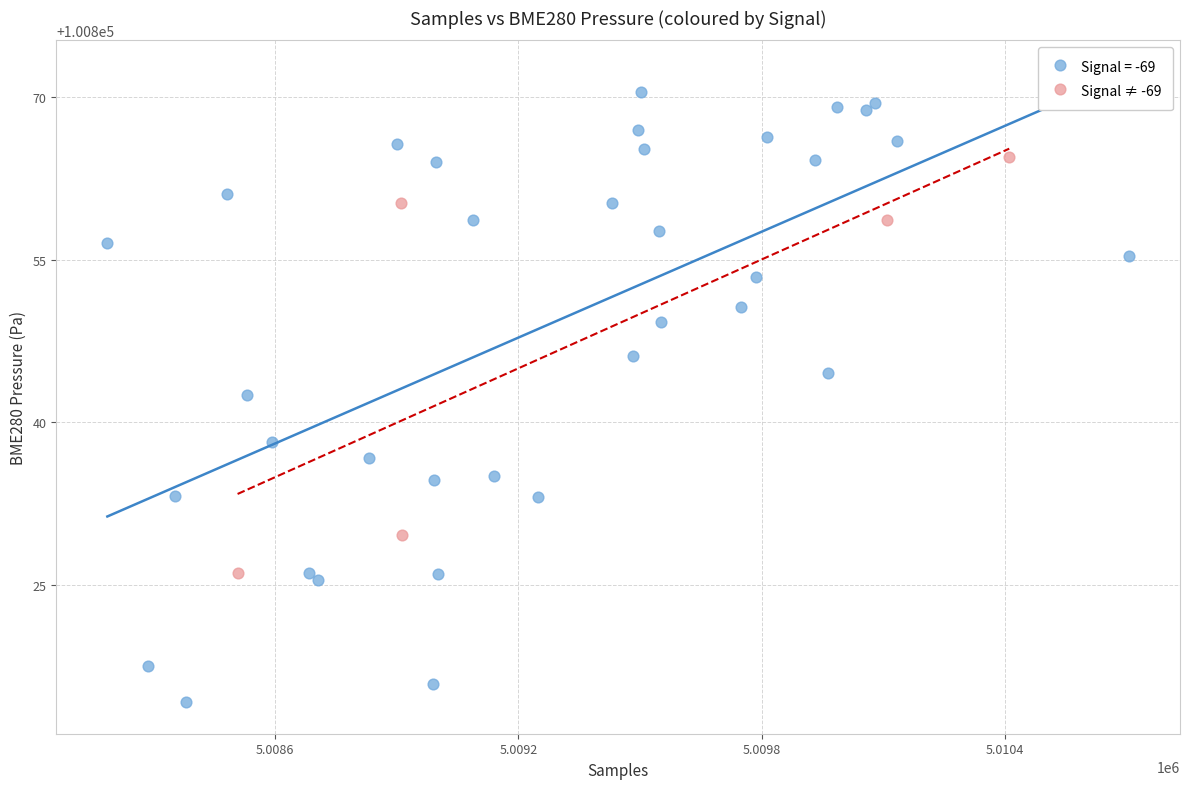

Which series has the largest Y range (max minus min)?

Signal = -69